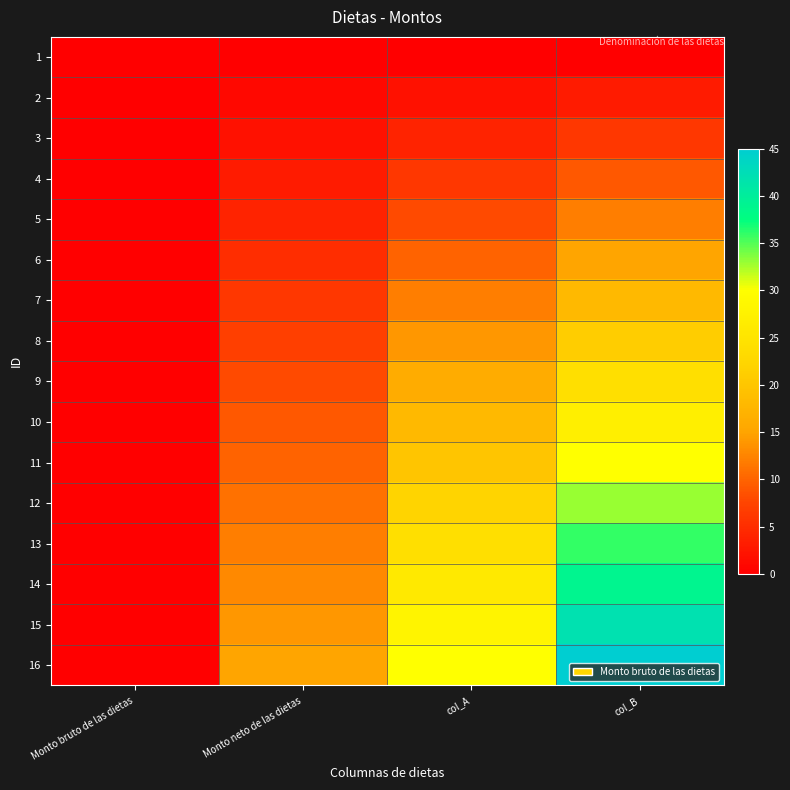

List the series in order of their peak value, lowest first.

1, 2, 3, 4, 5, 6, 7, 8, 9, 10, 11, 12, 13, 14, 15, 16